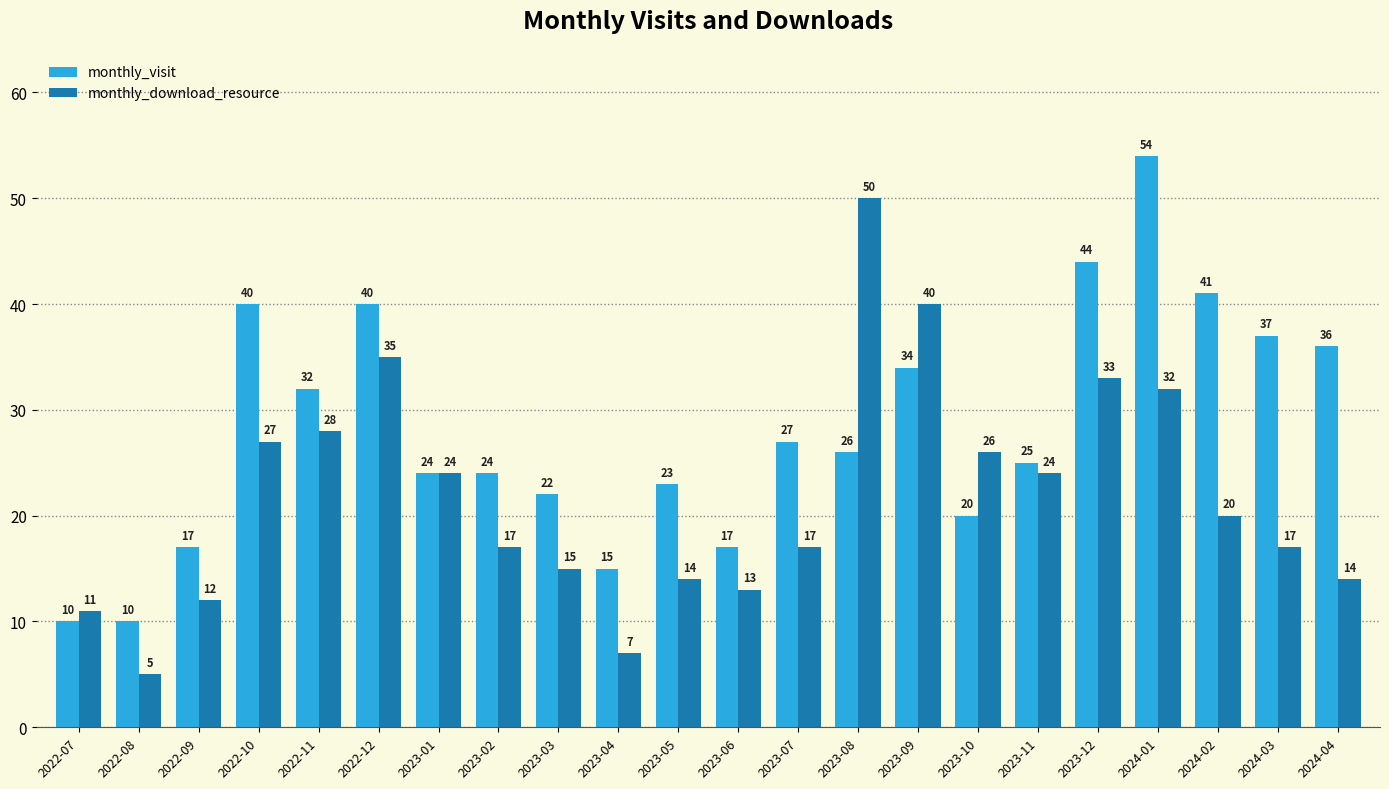

Is the value of monthly_download_resource at 2023-12 greater than the value of monthly_visit at 2022-07?

Yes